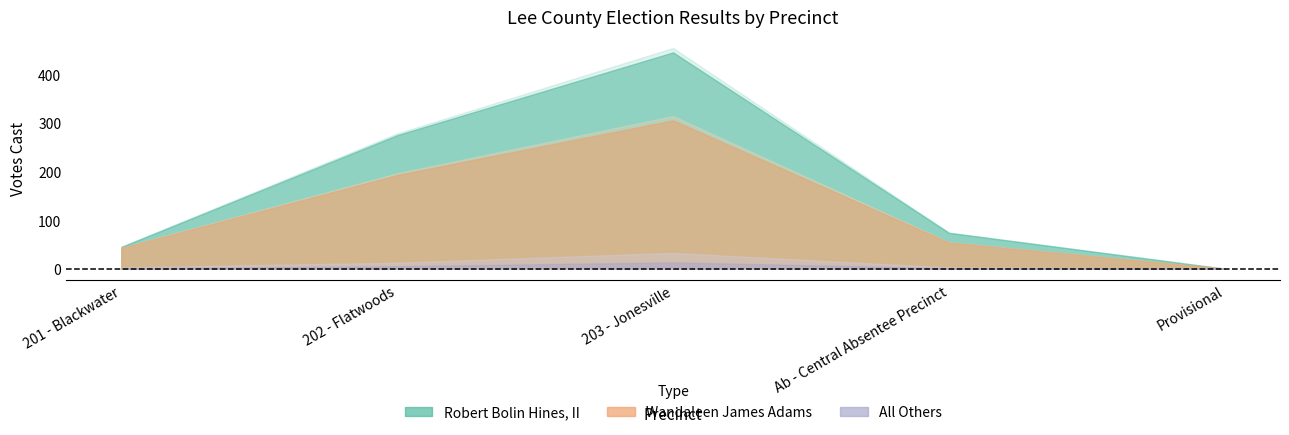

At which label is Robert Bolin Hines, II closest to 224?

202 - Flatwoods